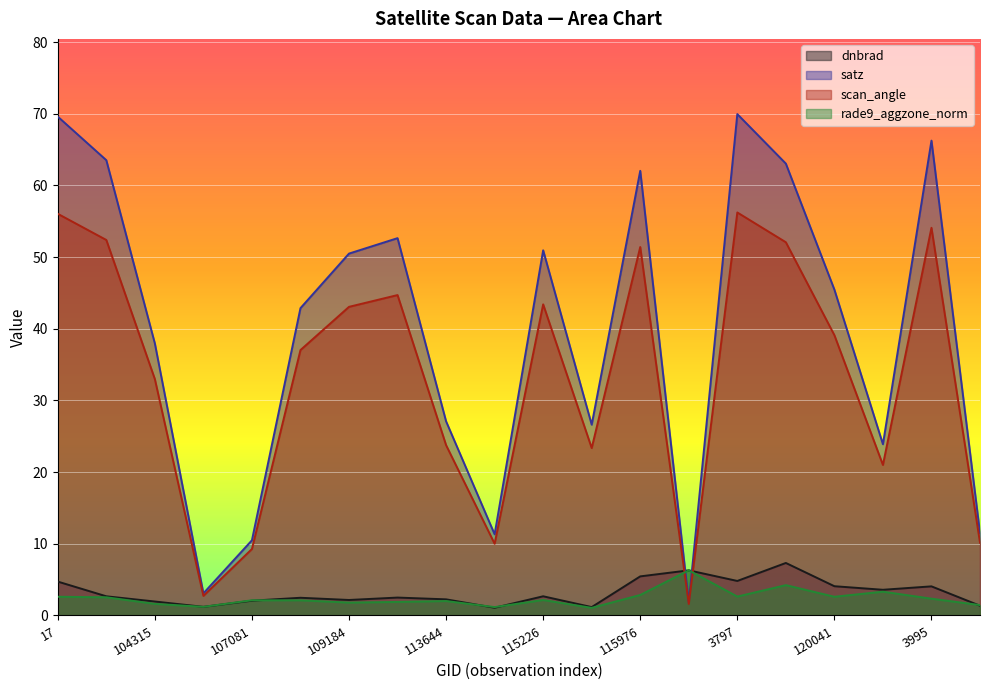

Where do rade9_aggzone_norm and satz first cross each other?

115976 and 119351